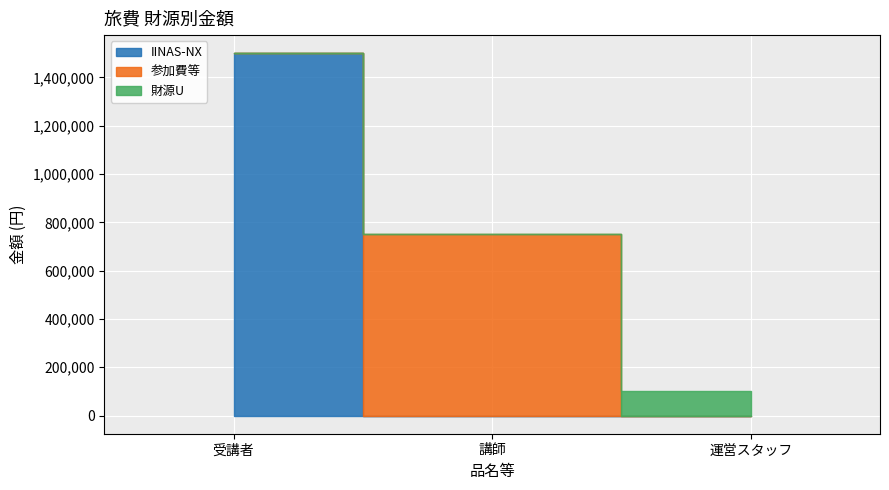

Reading left to right, what are all the values shown in this chart?

IINAS-NX: 1500000	0	0
参加費等: 0	750000	0
財源U: 0	0	100000